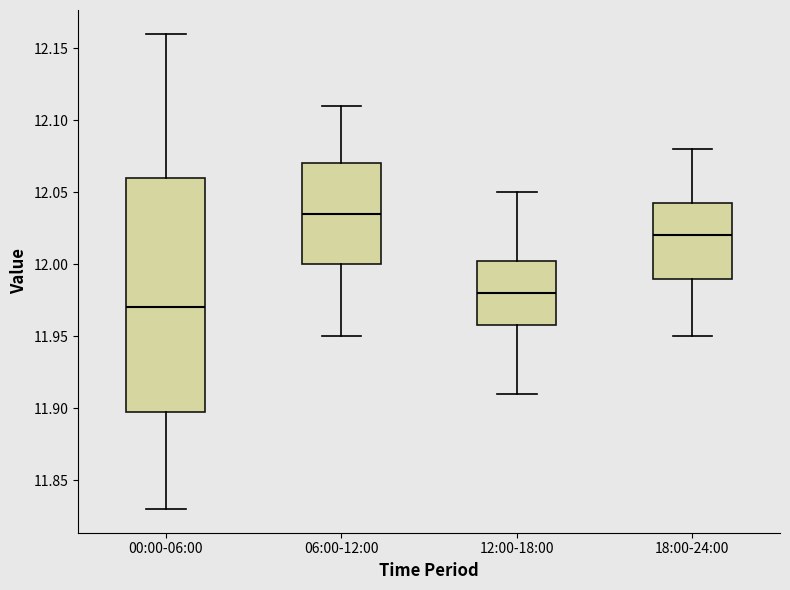

Which box's median line is the highest?

06:00-12:00